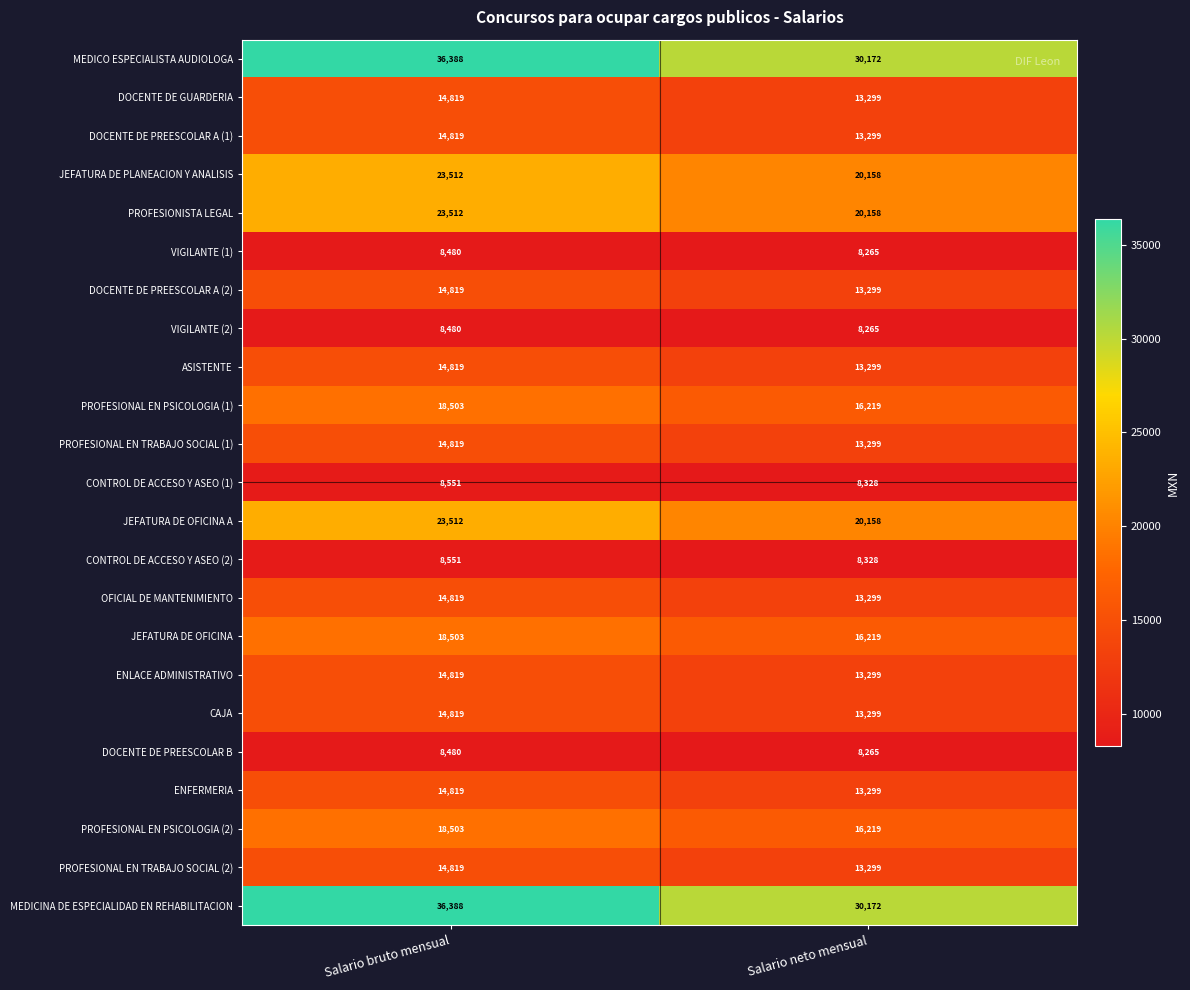

The value of DOCENTE DE GUARDERIA at Salario neto mensual is 13299. True or false?

True